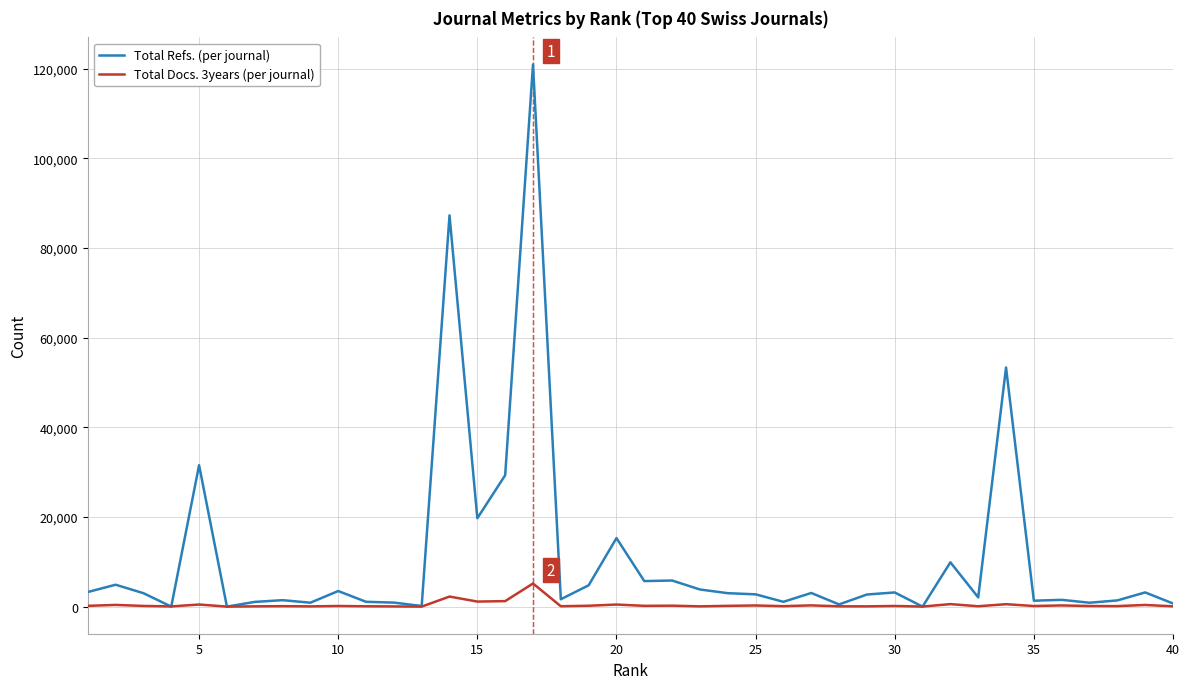

Rank the series by their average value, from lowest to highest.

Total Docs. 3years (per journal), Total Refs. (per journal)